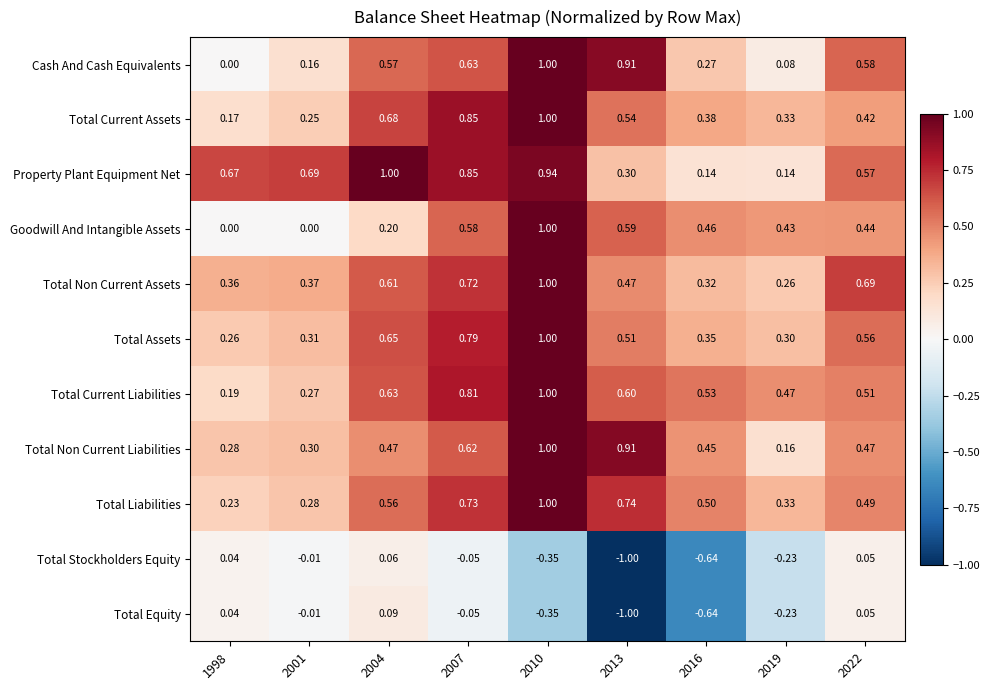

Which series has the widest spread of values?

Total Equity